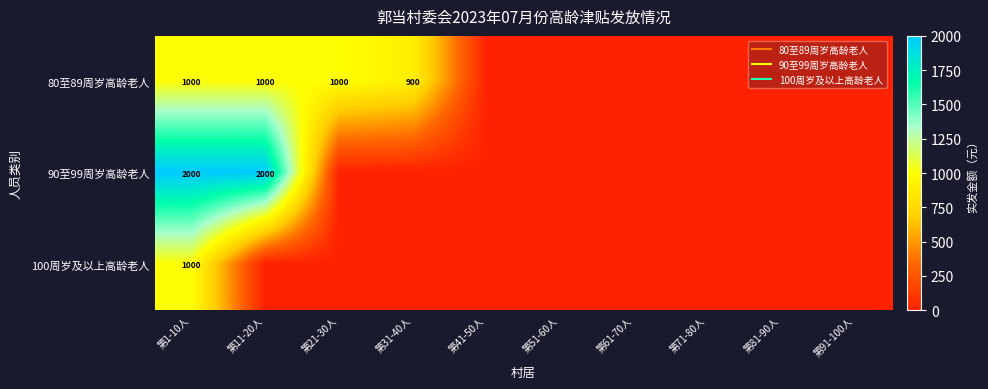

The 80至89周岁高龄老人 series shows 389 at 第21-30人. True or false?

False